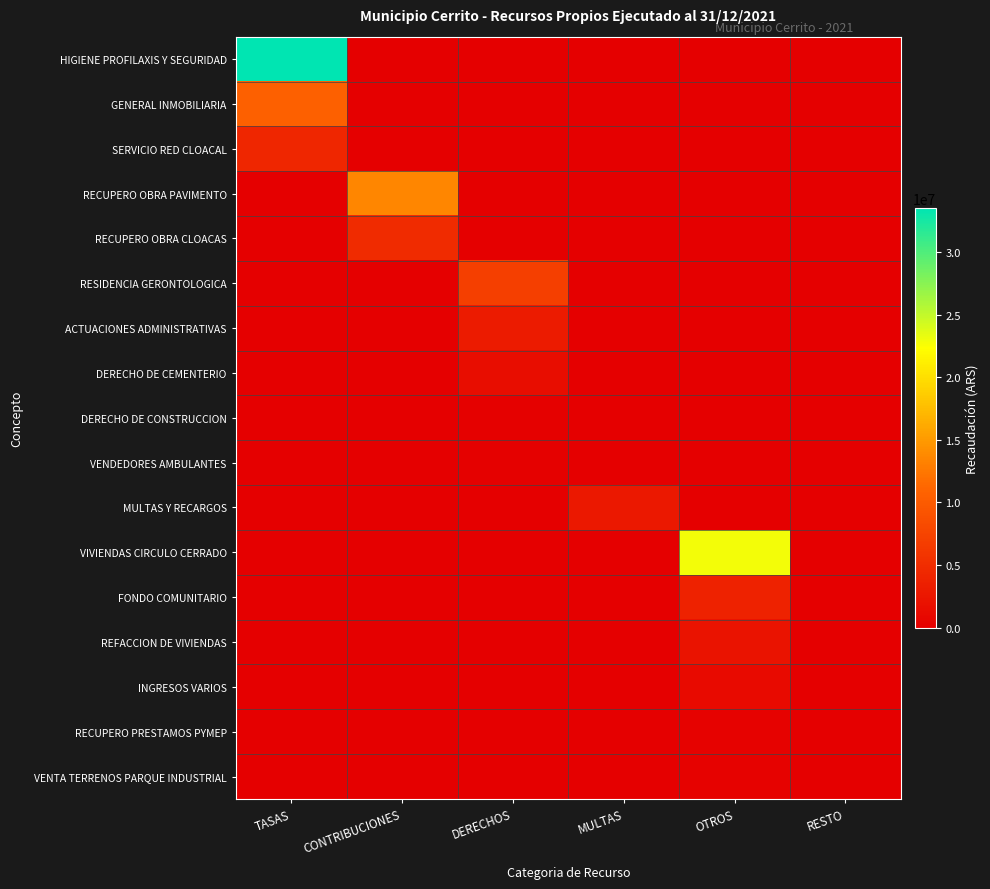

Which has a higher value, TASAS or OTROS?

TASAS